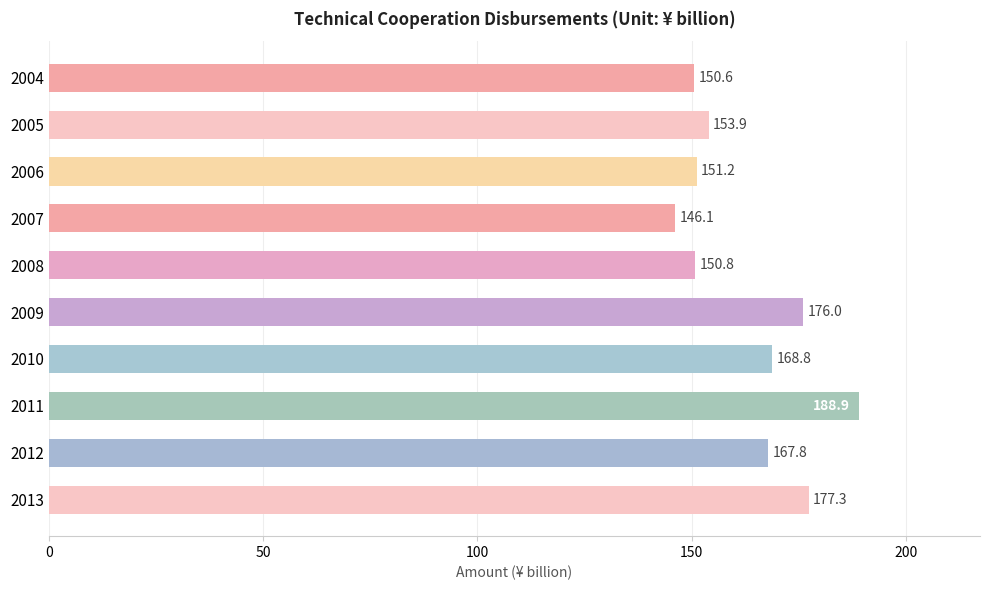

What is the change in value from 2009 to 2012?

-8.2